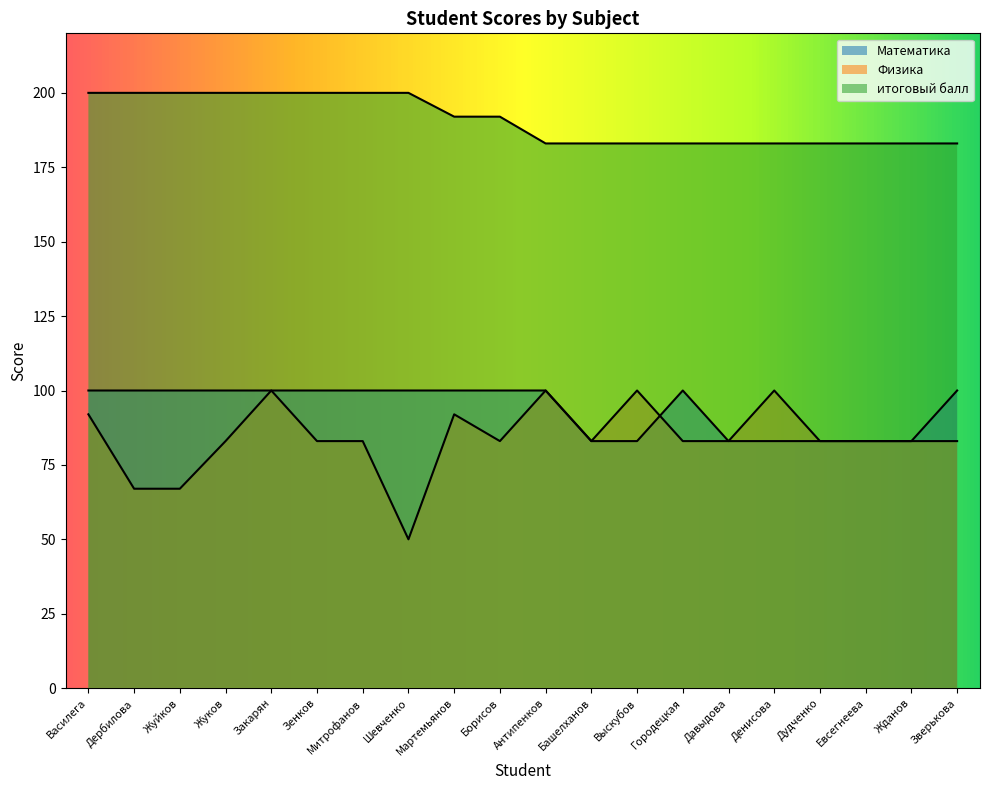

Which series has the largest range (max minus min)?

Физика